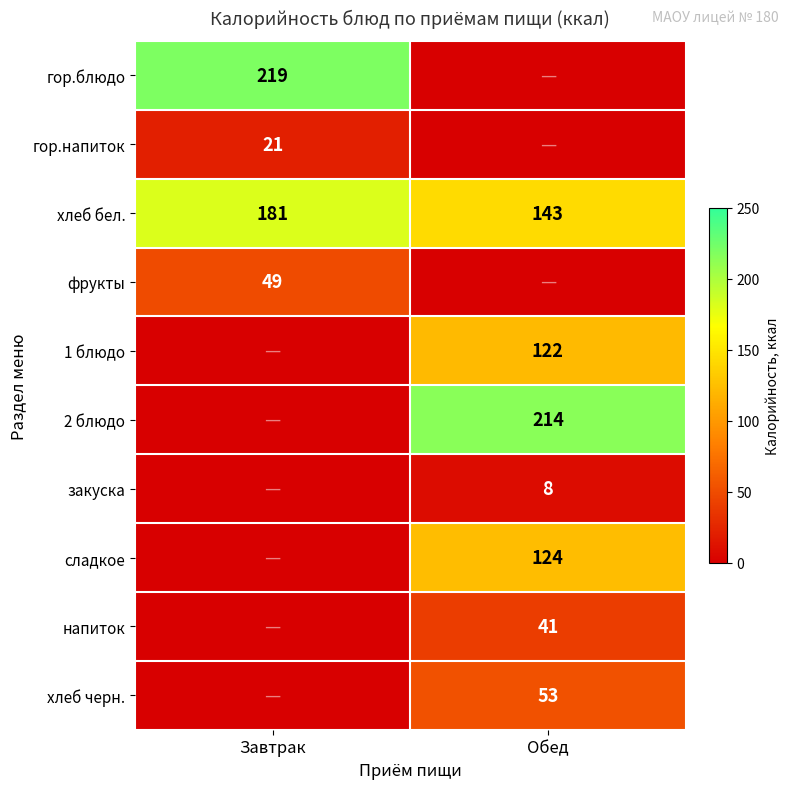

The гор.блюдо series shows 99 at Завтрак. True or false?

False